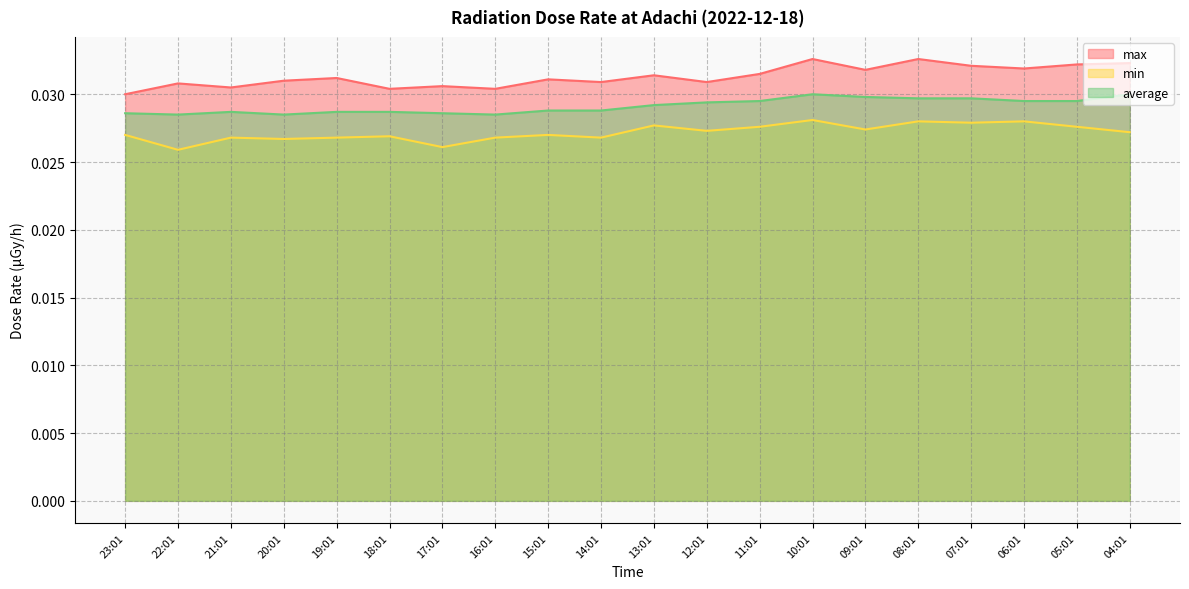

List the labels in order of average value, smallest first.

22:01, 20:01, 16:01, 23:01, 17:01, 21:01, 19:01, 18:01, 15:01, 14:01, 13:01, 12:01, 11:01, 06:01, 05:01, 08:01, 07:01, 09:01, 10:01, 04:01